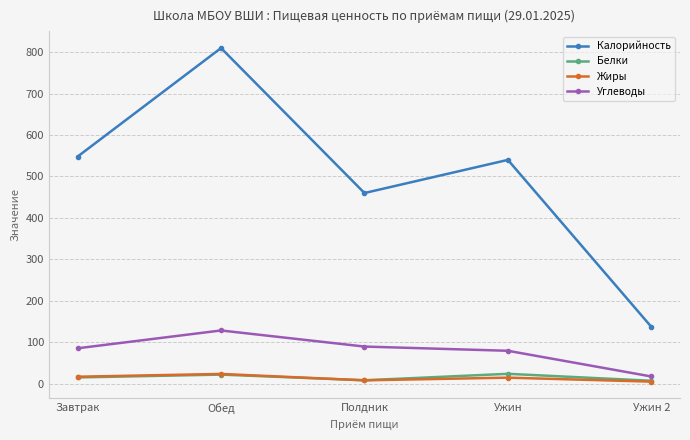

Does the chart display data point markers on the line(s)?

Yes